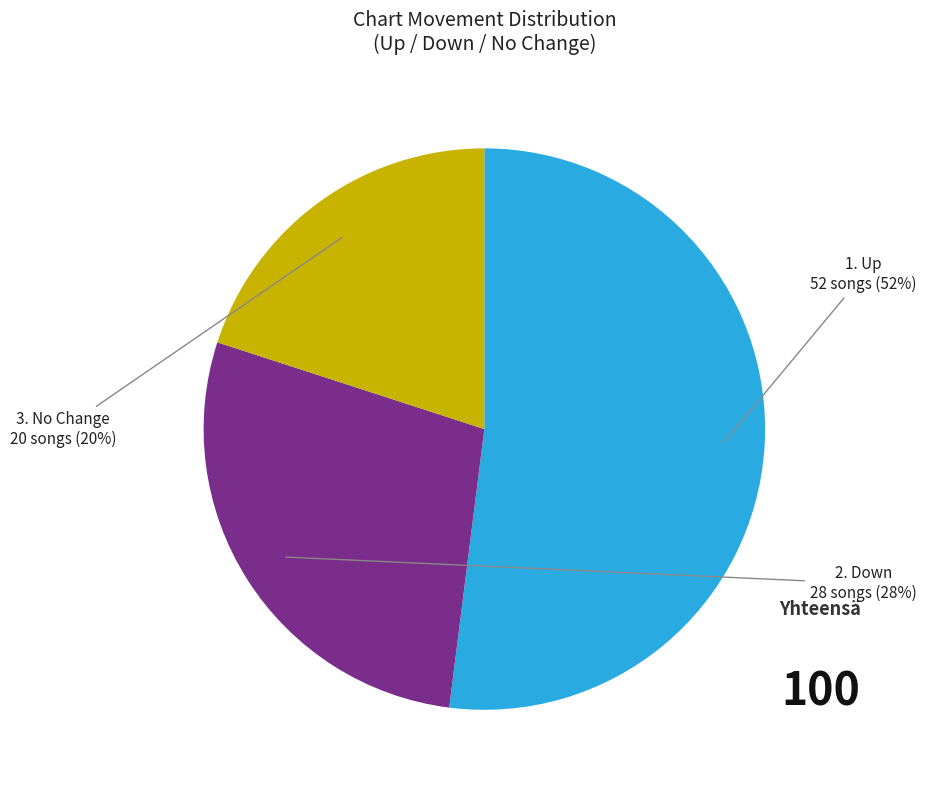

To the nearest percent, what is the average slice percentage?

33%